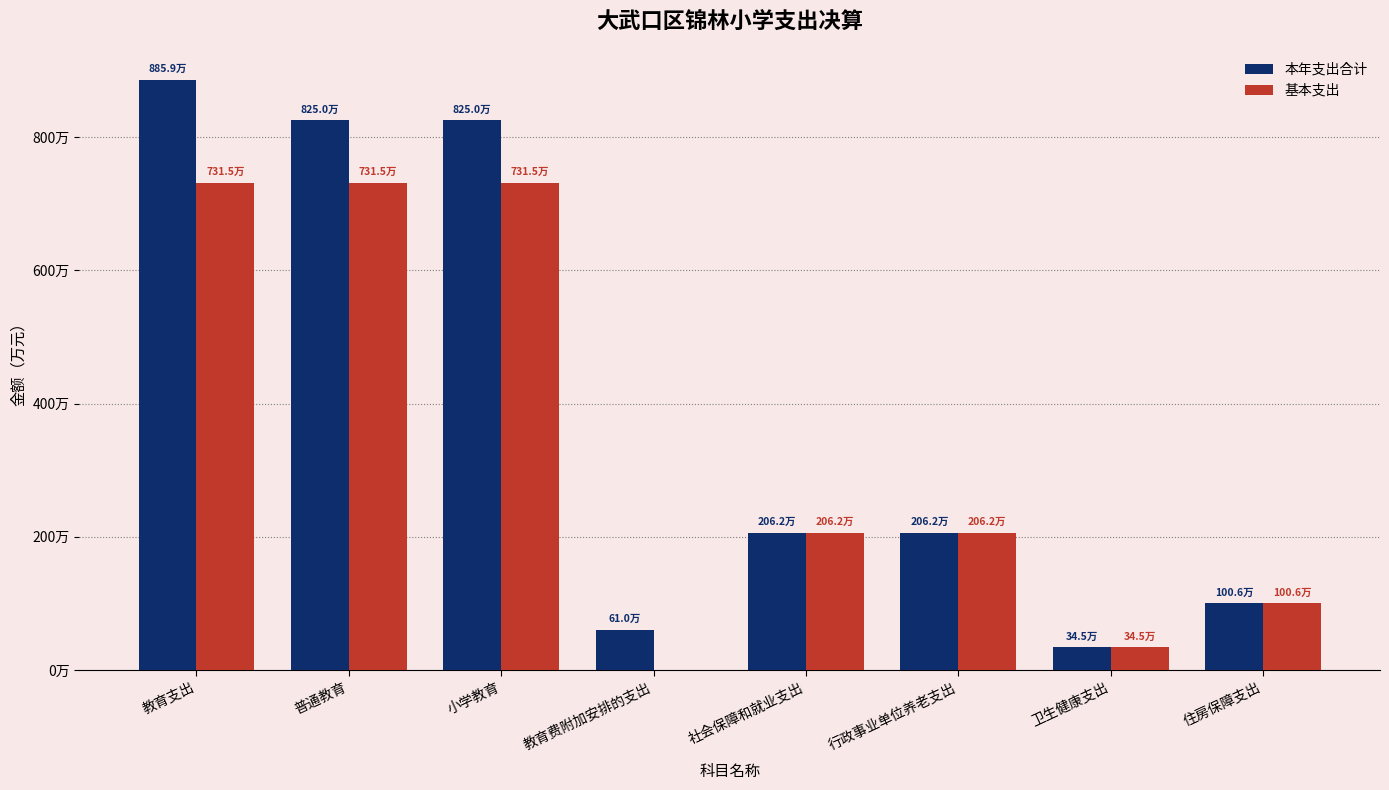

What is the sum of all 本年支出合计 values?

31444121.4